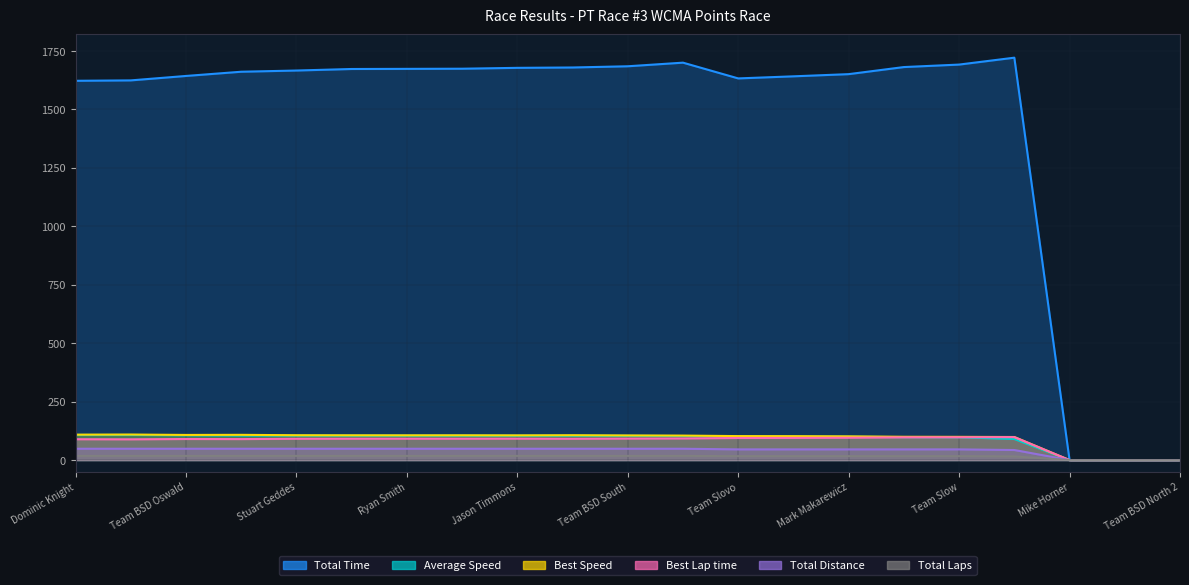

At which label does Total Time first exceed 1666?

Stuart Geddes